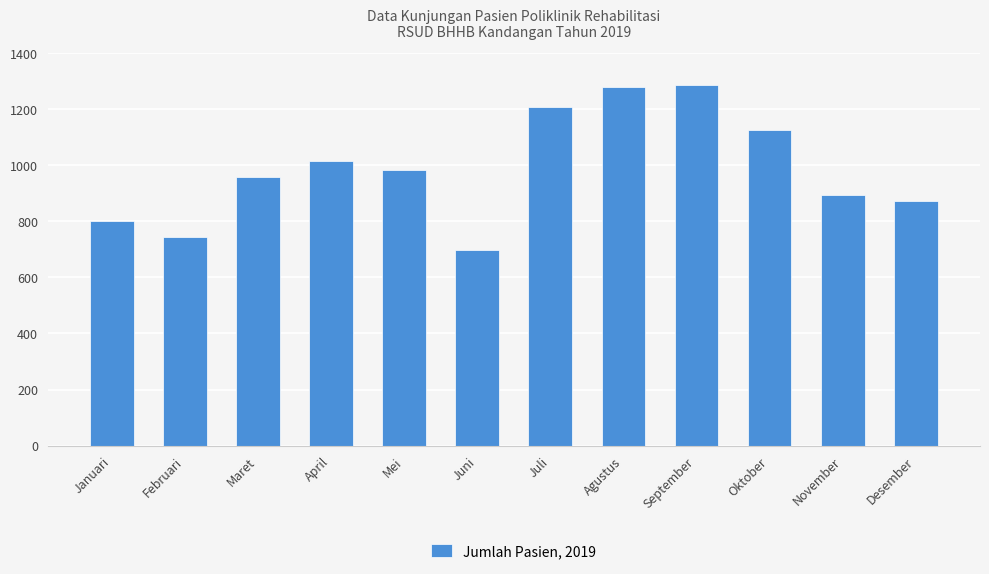

What is the sum of all values?

11869